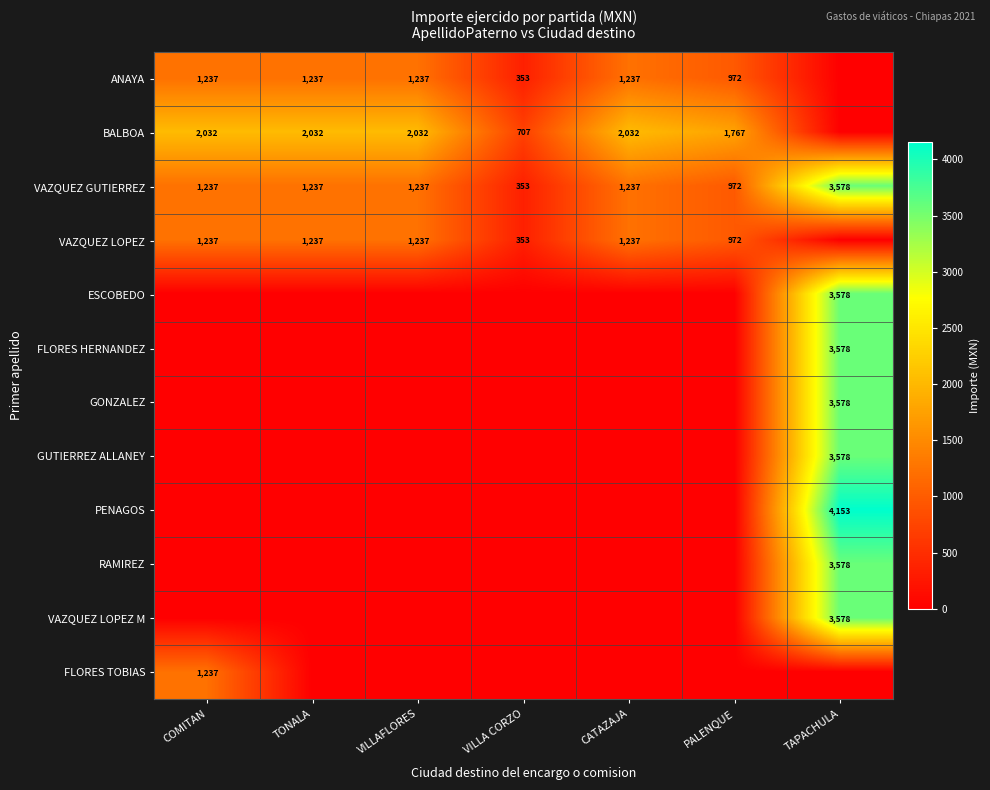

True or false: GONZALEZ has a value of 5676 at TAPACHULA.

False